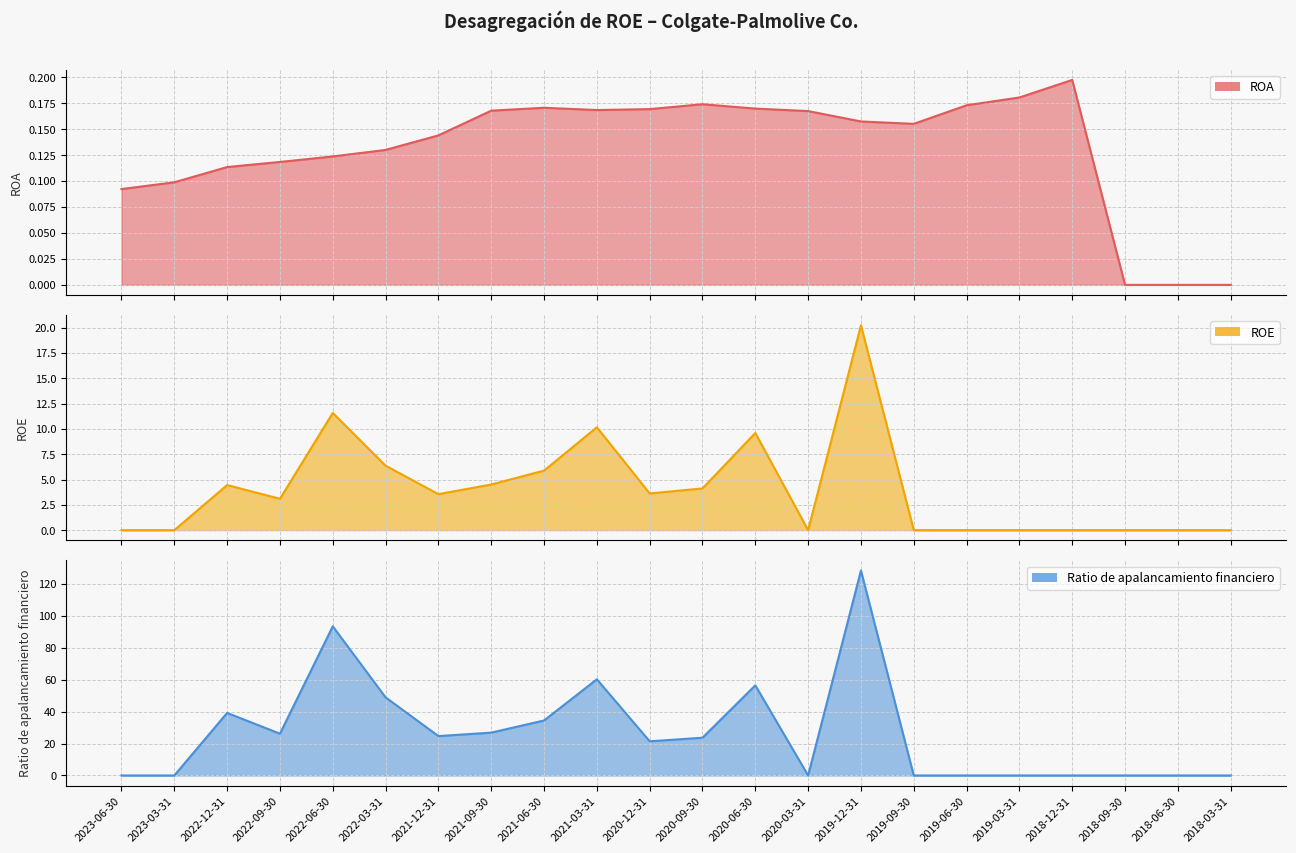

True or false: ROA and Ratio de apalancamiento financiero intersect in this chart.

True